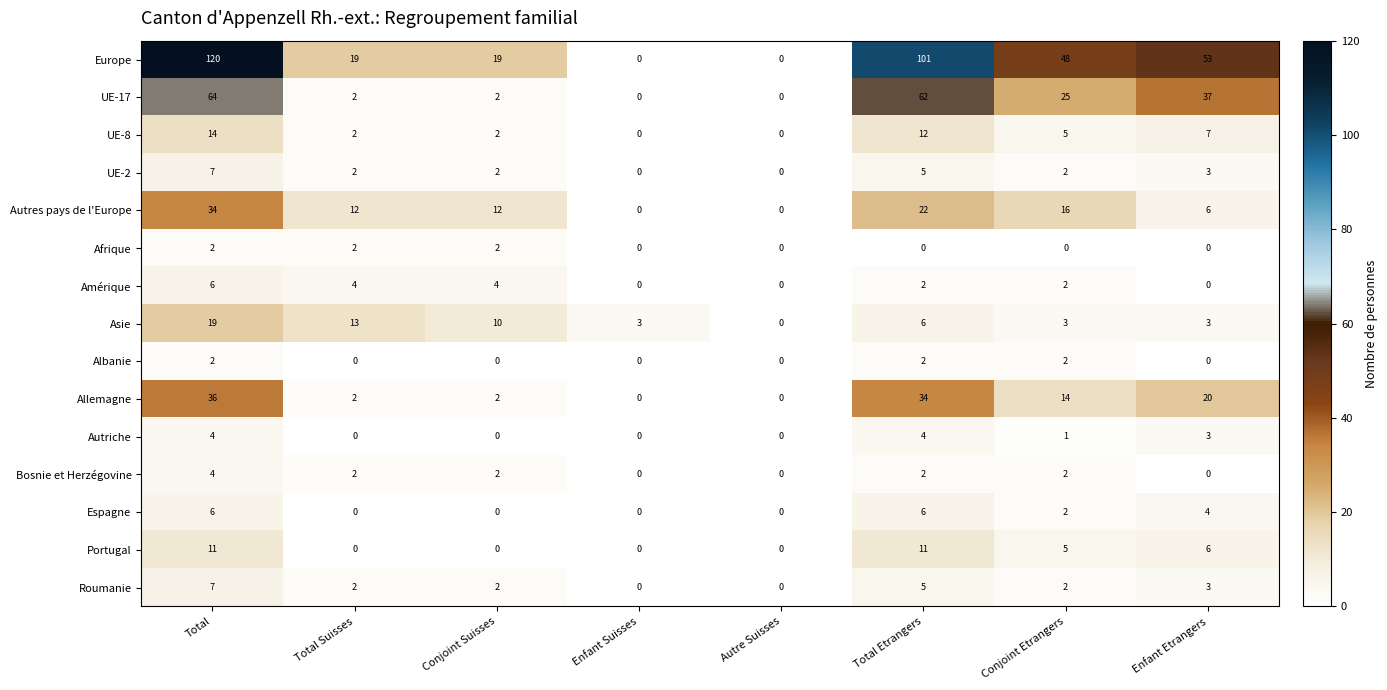

What is the difference between the highest and lowest values at Enfant Etrangers?

53